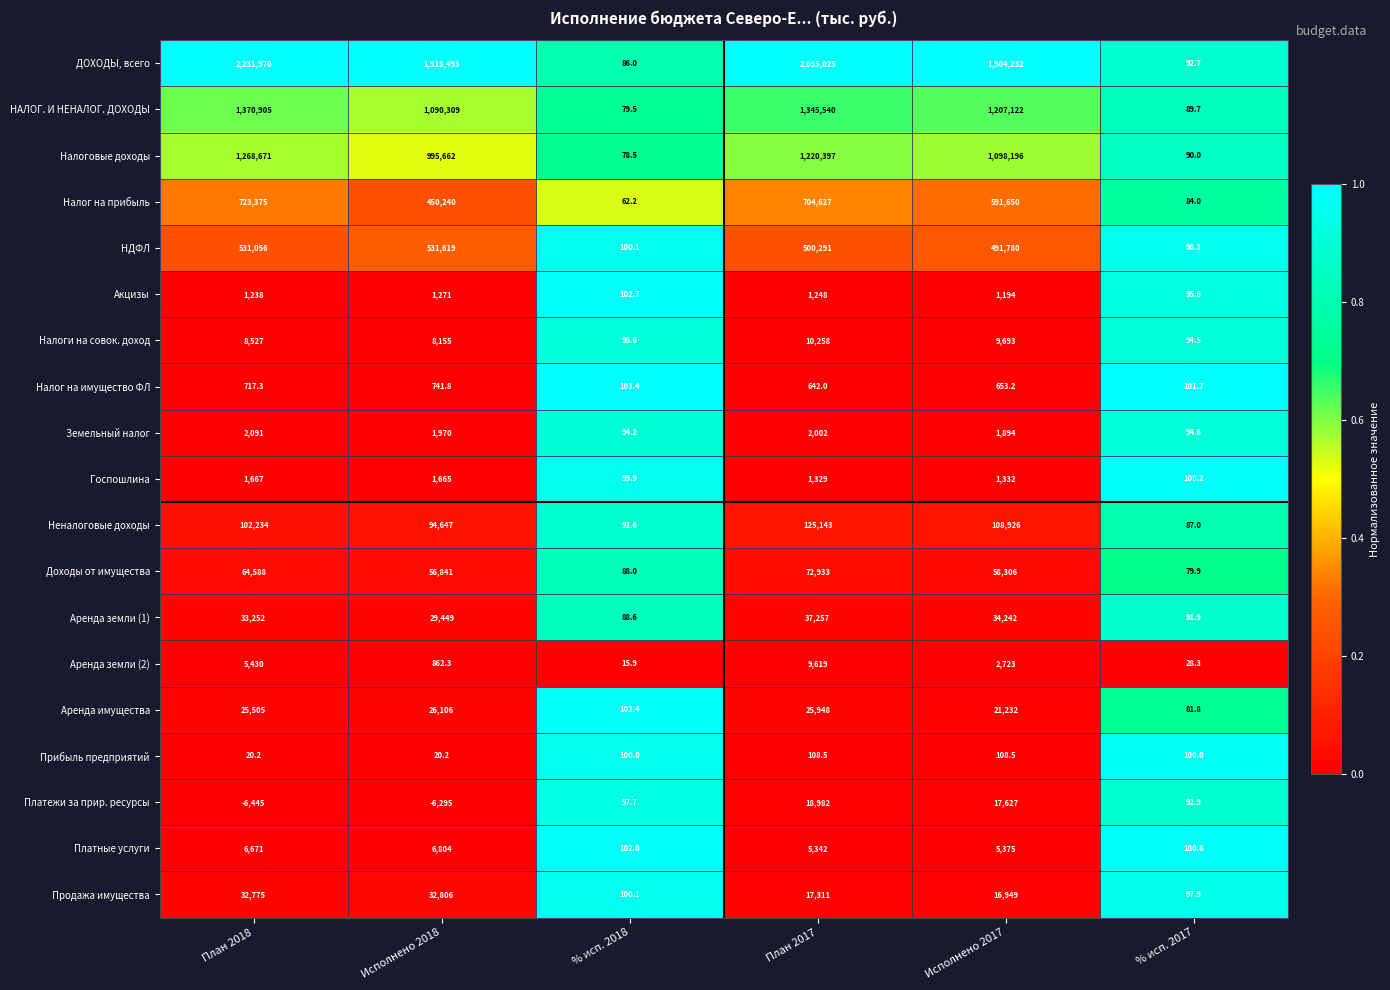

What is the maximum value for Налог на прибыль?

723375.0